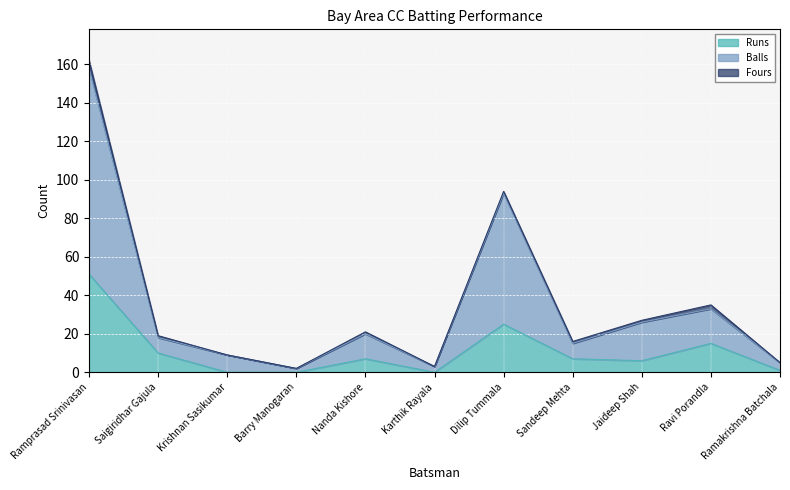

What is the difference between the highest and lowest values at Ravi Porandla?

18